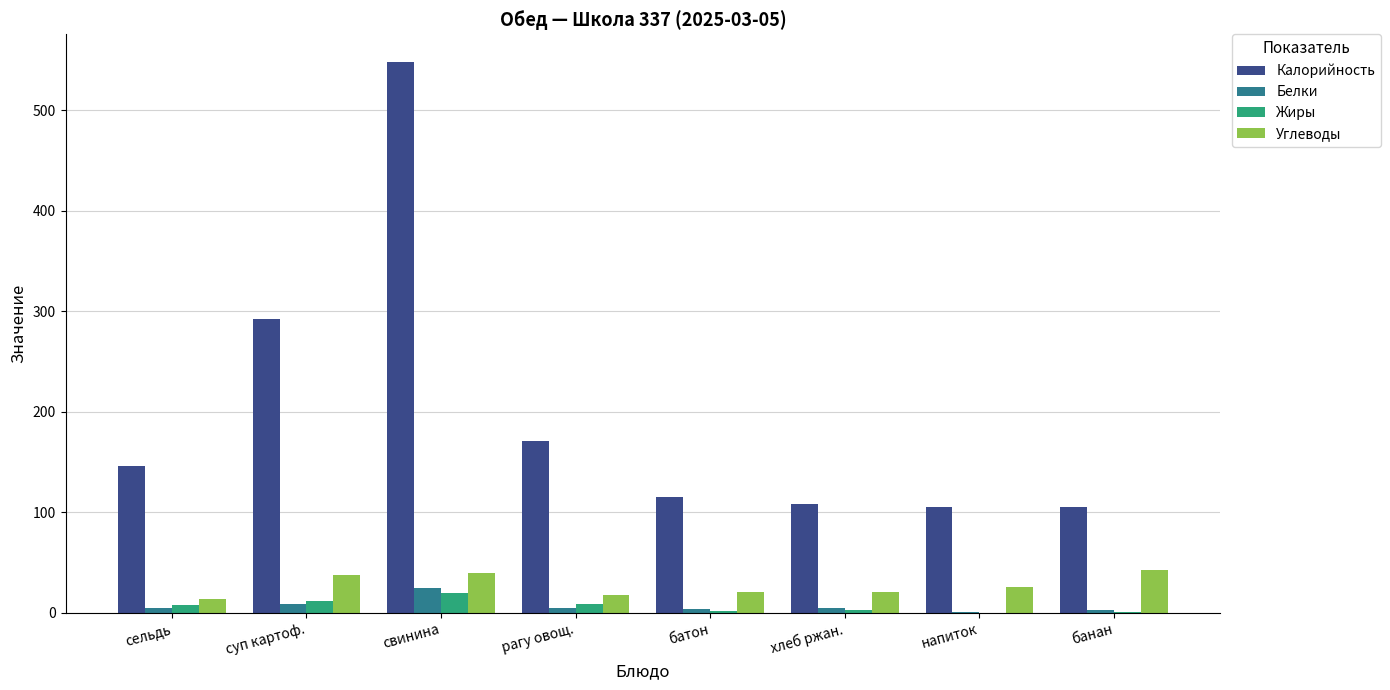

How many series are shown in this chart?

4